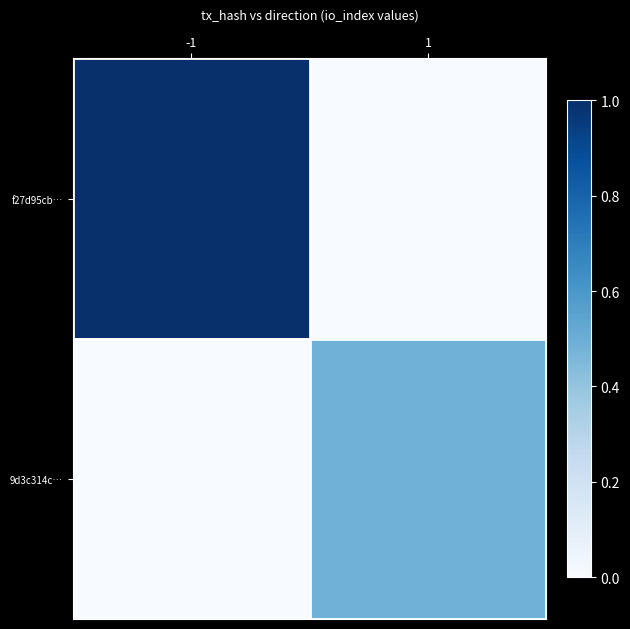

Rank the series by their maximum value, from highest to lowest.

f27d95cb…, 9d3c314c…